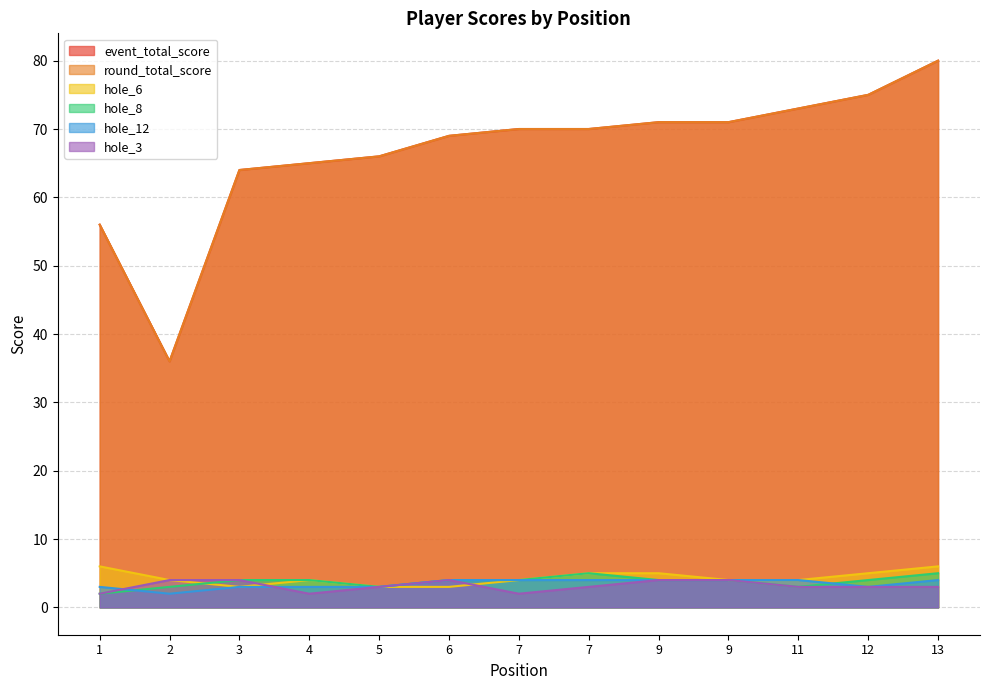

The event_total_score series shows 99 at 4. True or false?

False